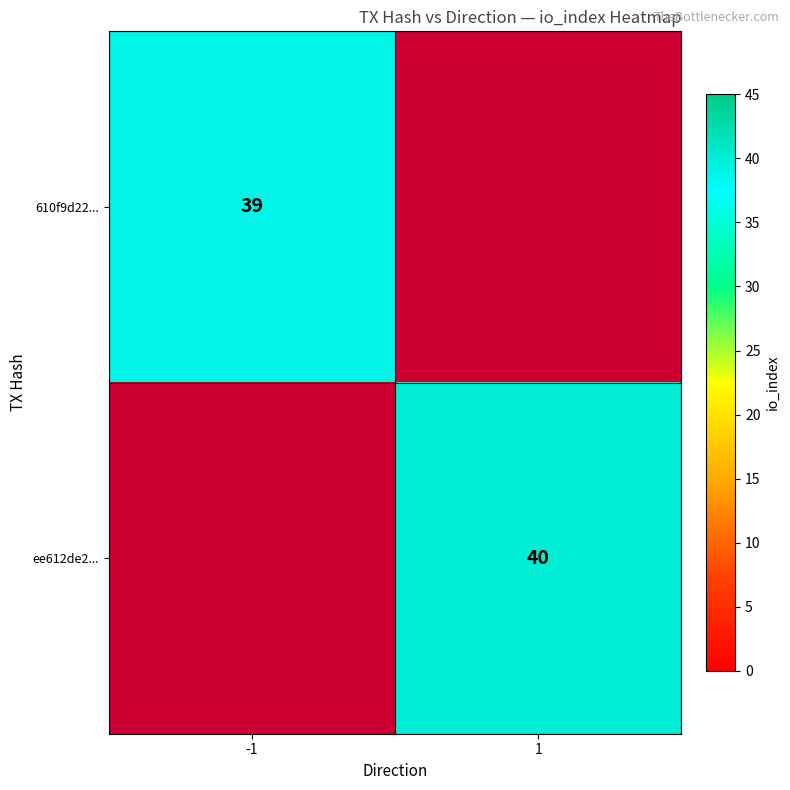

Is it true that ee612de2... equals 40 at 1?

True